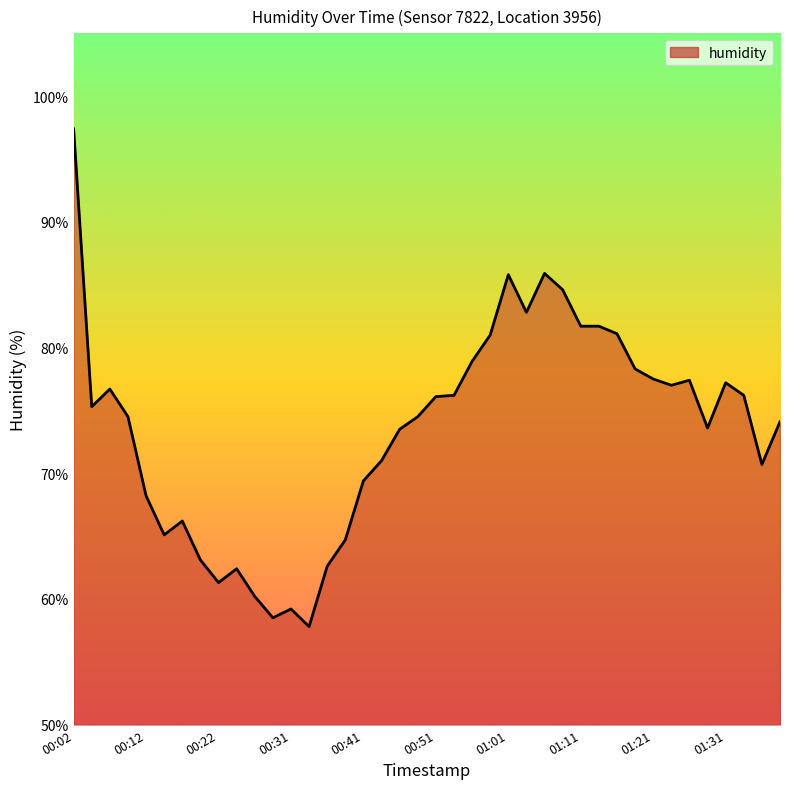

How many points are lower than both their immediate neighbors (excluding endpoints)?

9